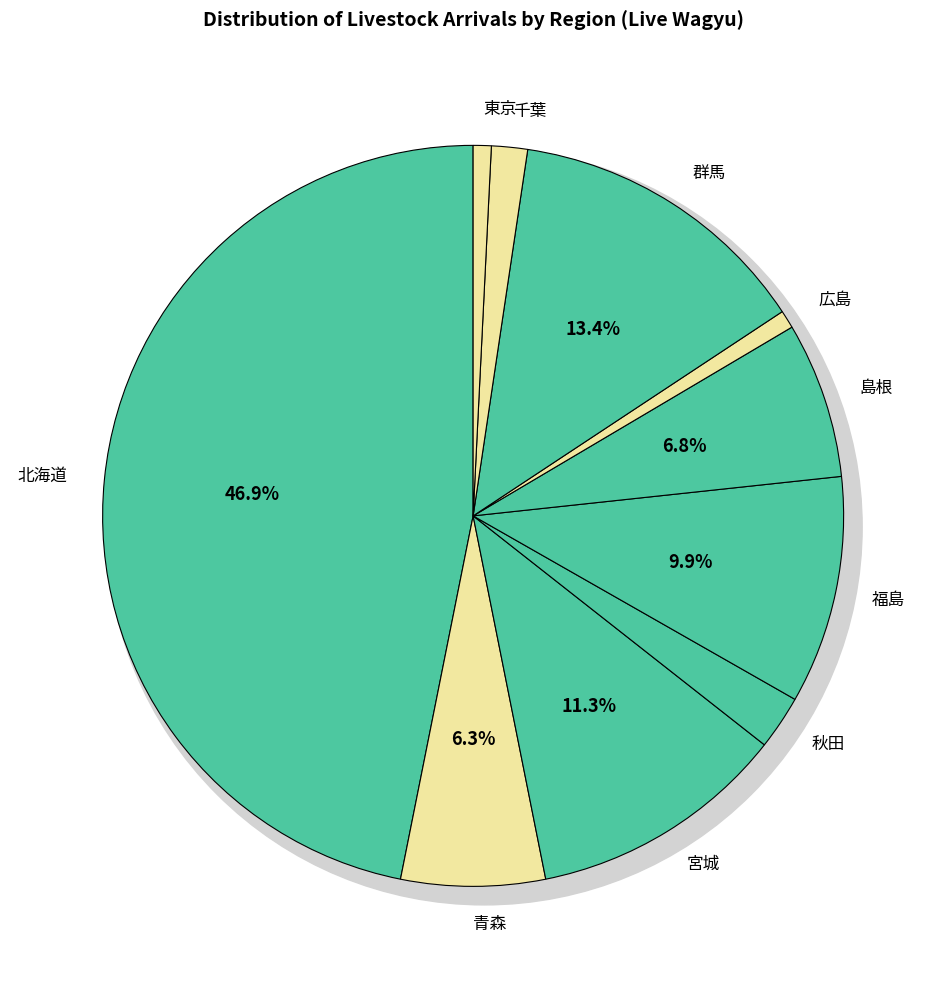

Does any single category account for the majority?

No